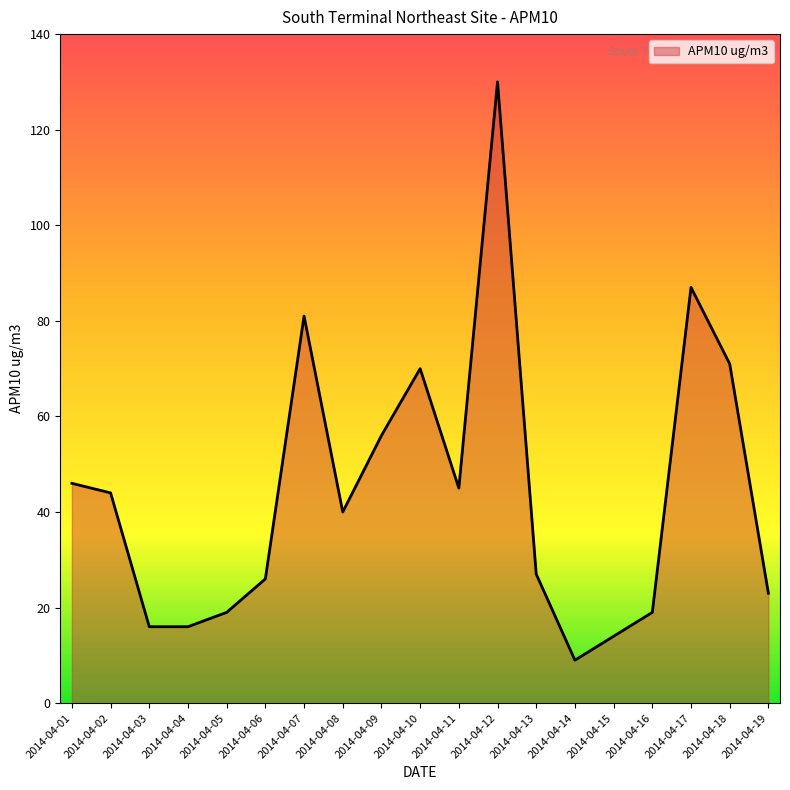

What value does the data have at 2014-04-07?

81